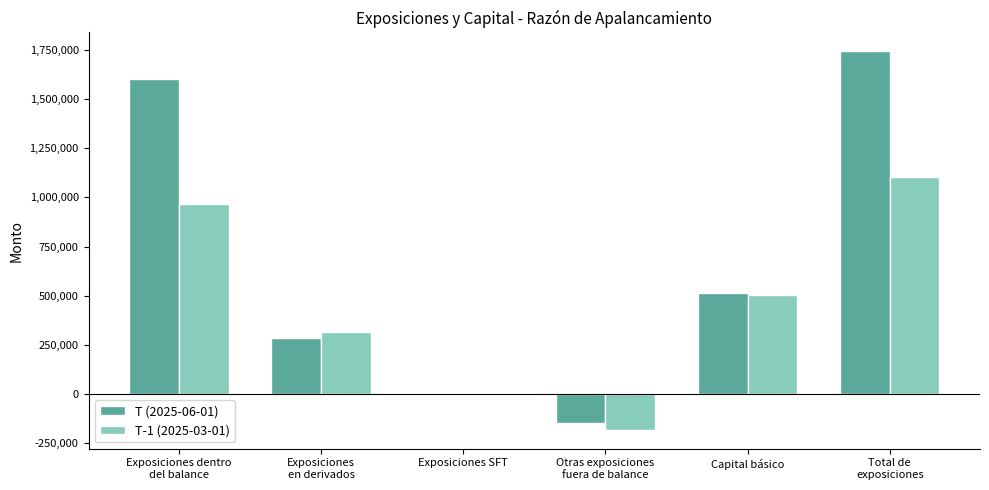

At which category does the chart reach its peak across all series?

Total de
exposiciones